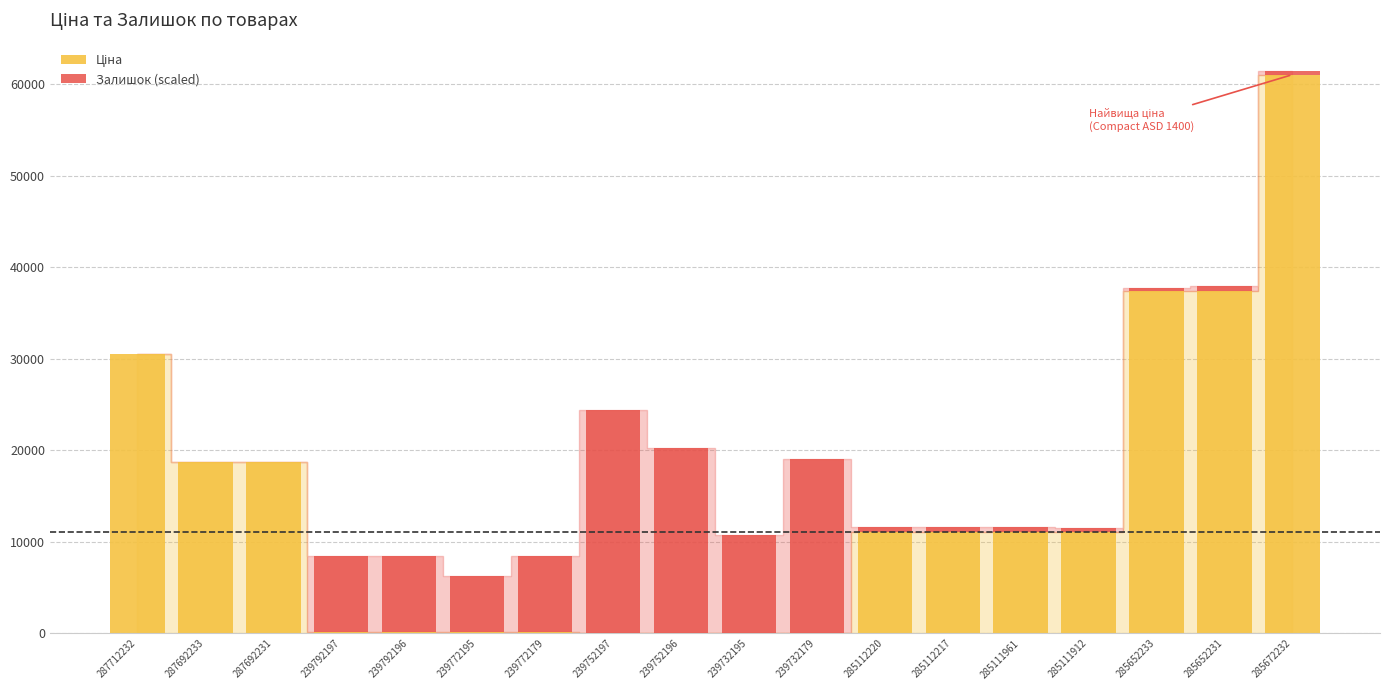

At which category is the sum across all series the highest?

285672232